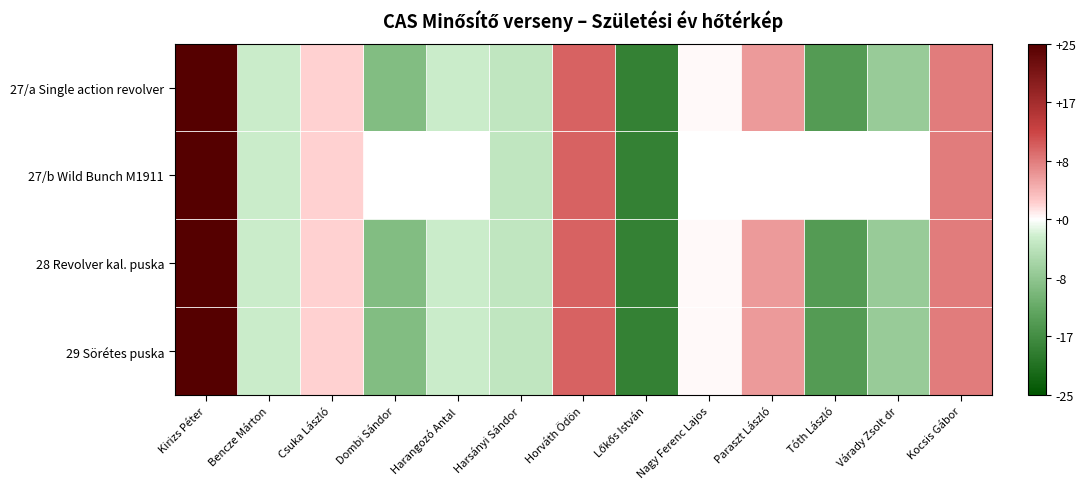

What is the difference between the 28 Revolver kal. puska values at Lőkős István and Bencze Márton?

16.0